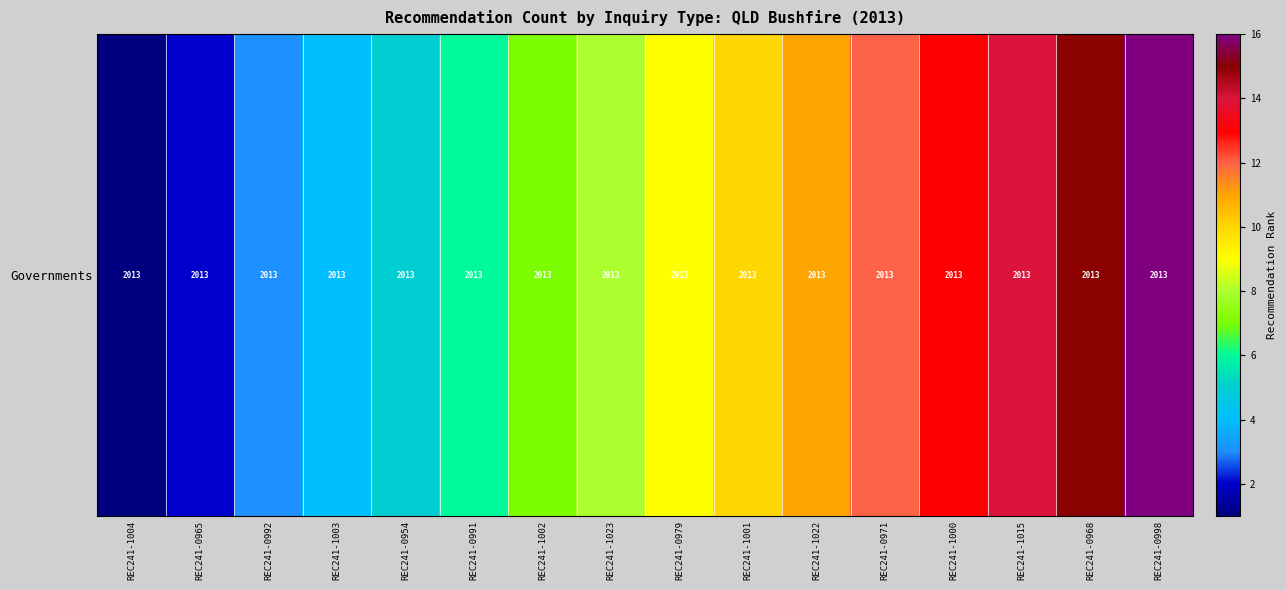

What is the sum of the values at REC241-1022 and REC241-0992?

14